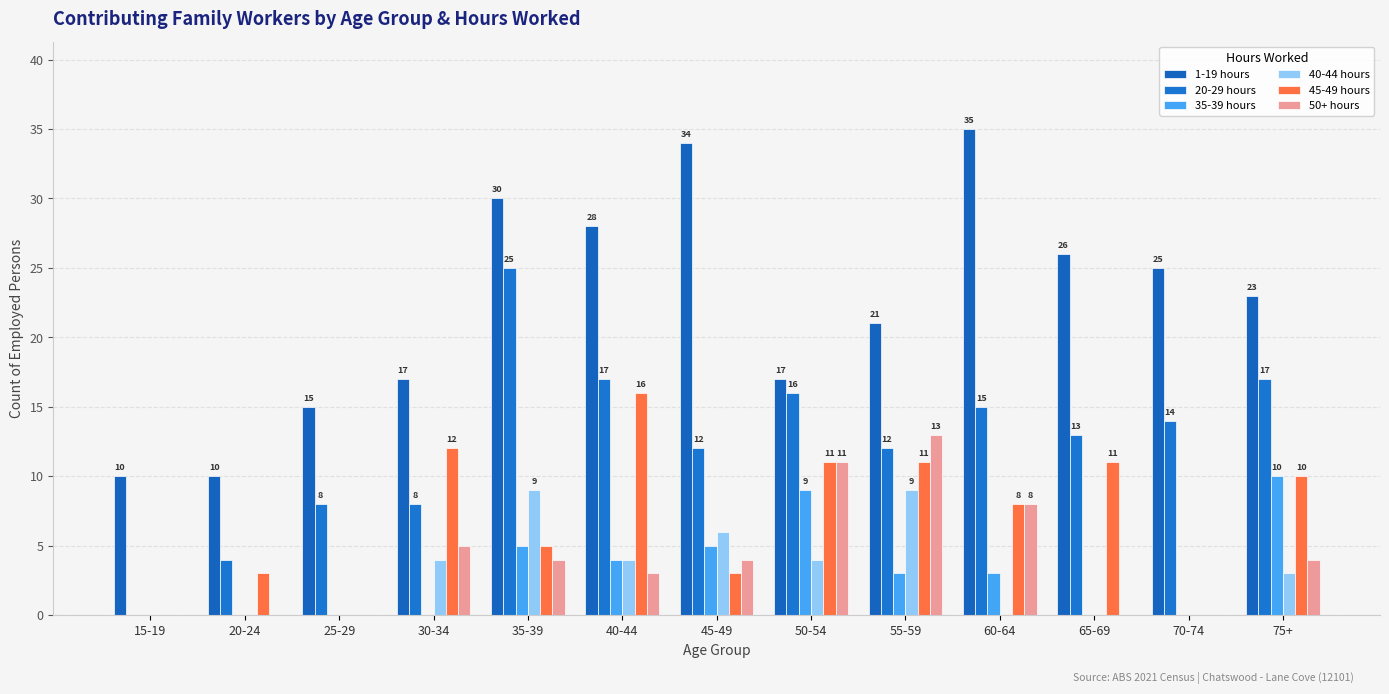

Count the number of categories in the chart.

13